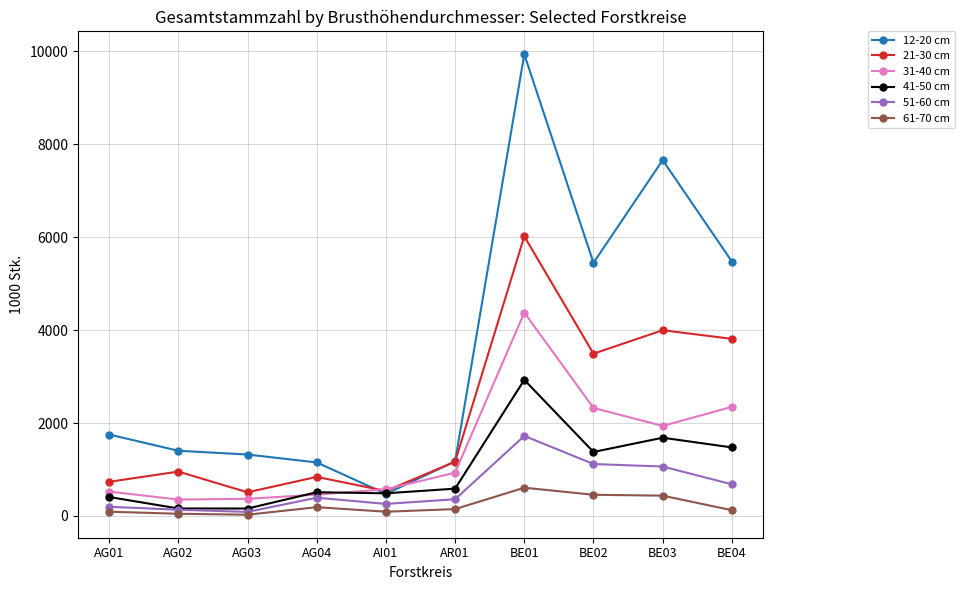

What is the sum of all 41-50 cm values?

9780